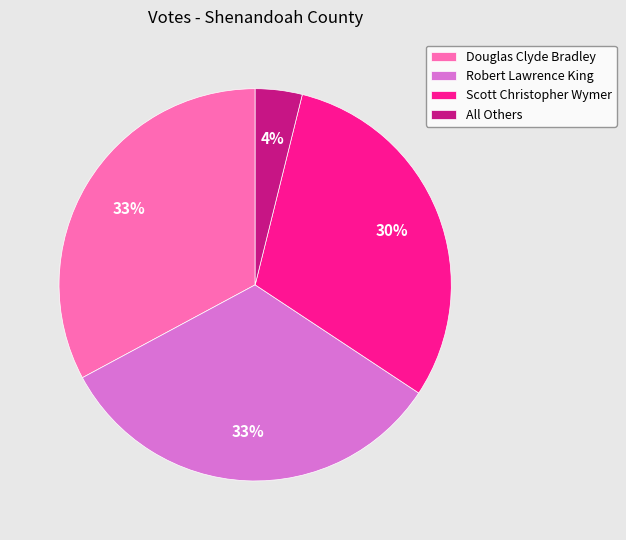

To the nearest percent, what portion does Scott Christopher Wymer represent?

30%